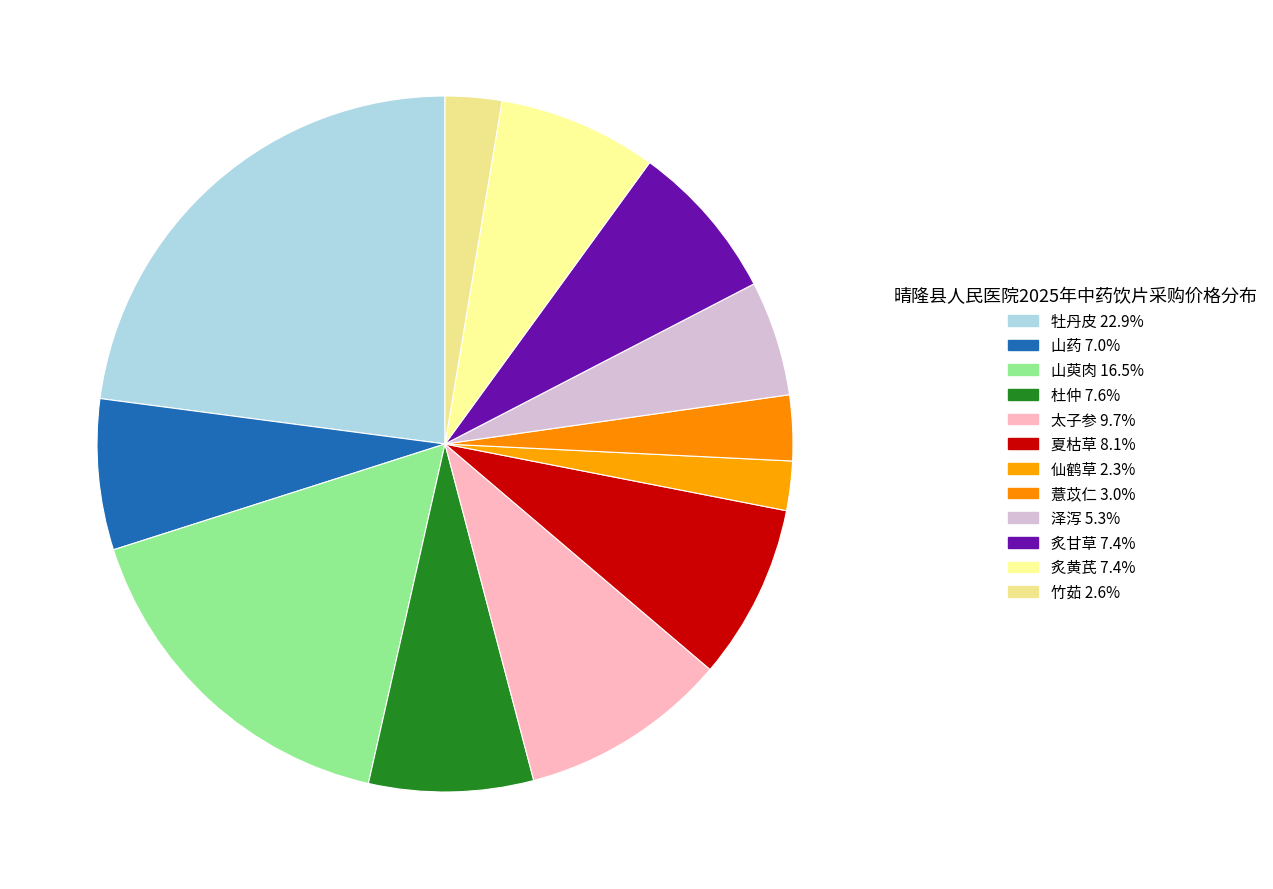

Combined, do 炙甘草 and 山萸肉 account for over 50%?

No